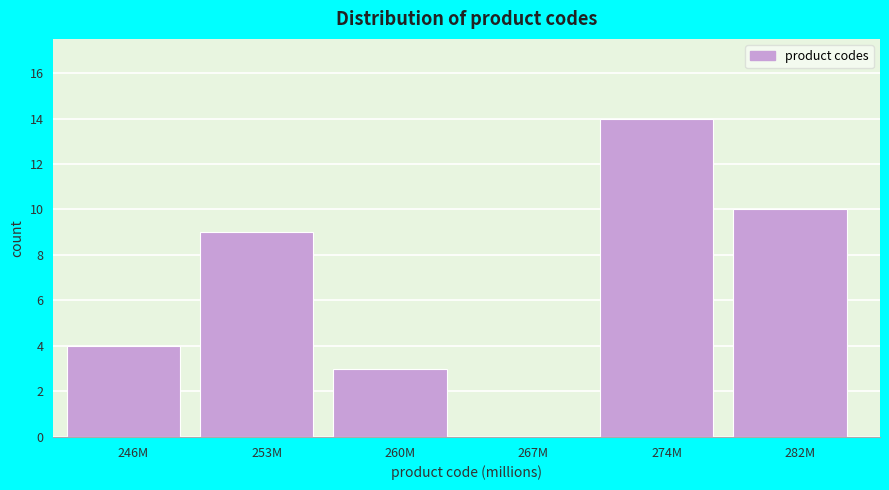

Reading left to right, list all the values displayed in this chart.

246M=4	253M=9	260M=3	267M=0	274M=14	282M=10